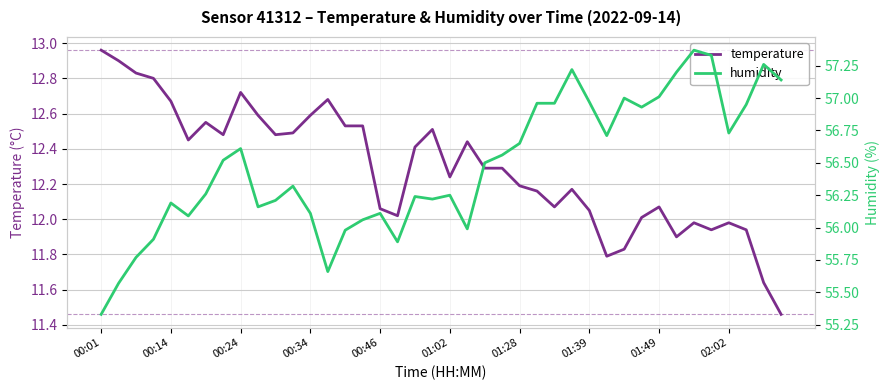

The humidity series shows 56.3 at 11. True or false?

True